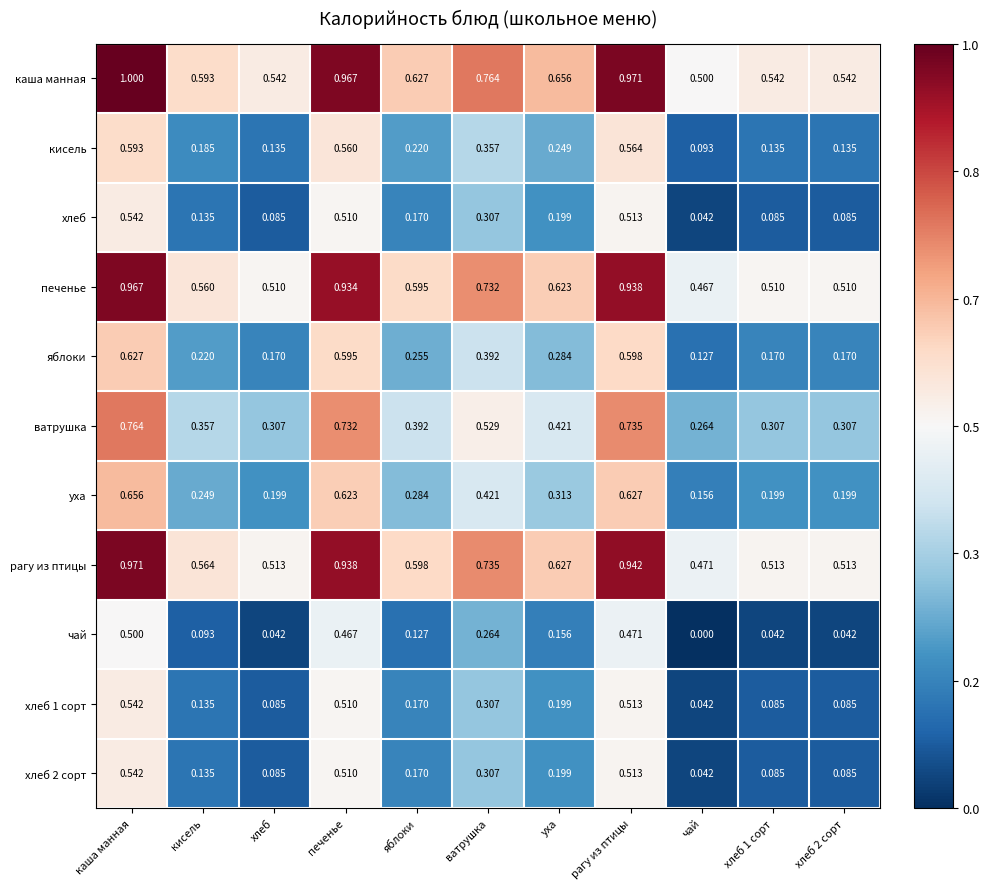

Which category has the lowest value across all series?

чай